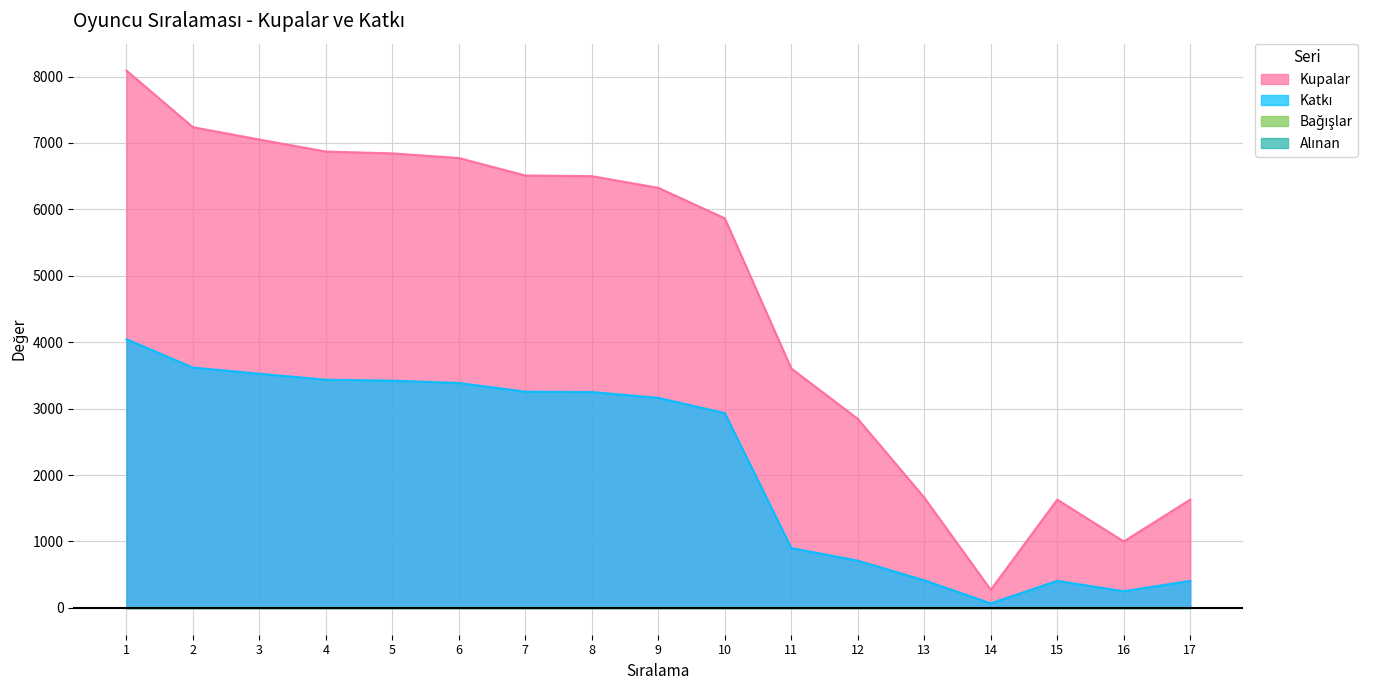

True or false: Katkı and Kupalar cross at least once.

False